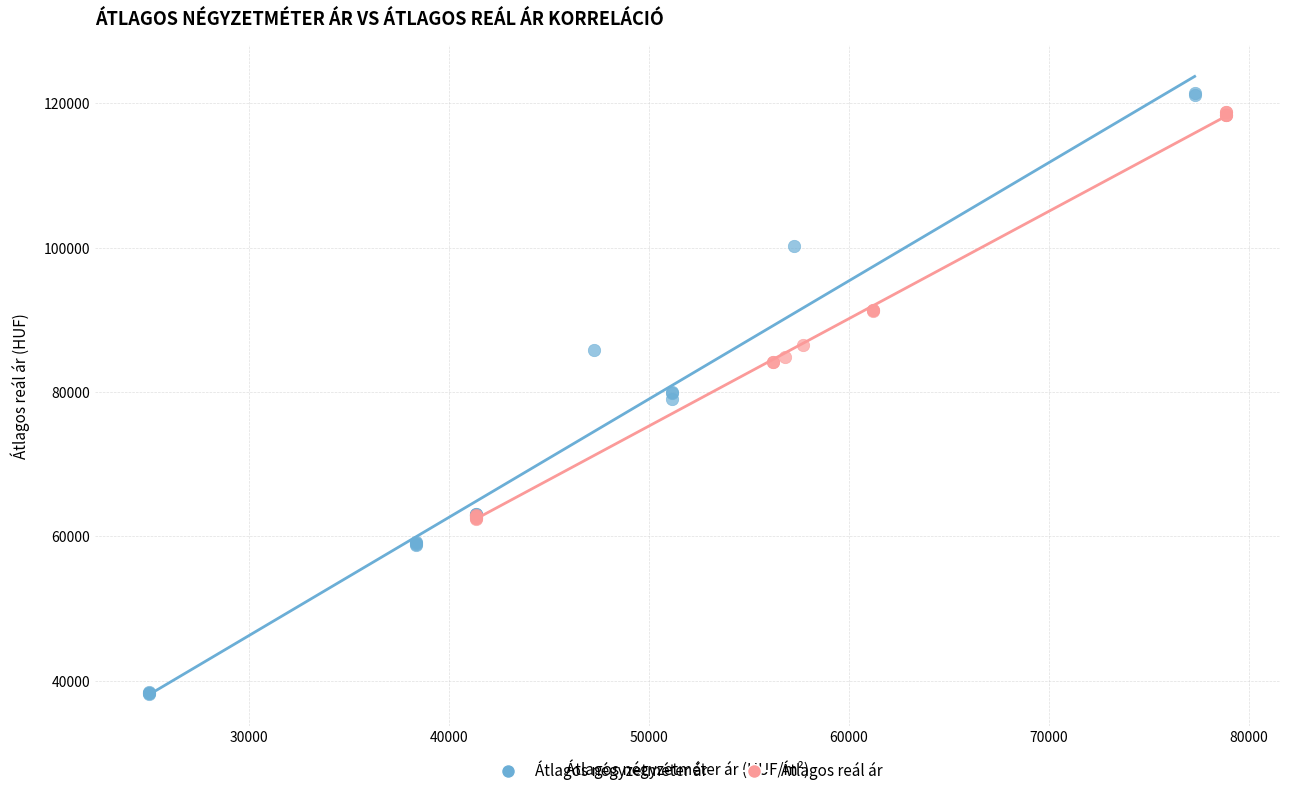

Which series contains the highest Y value?

Átlagos négyzetméter ár